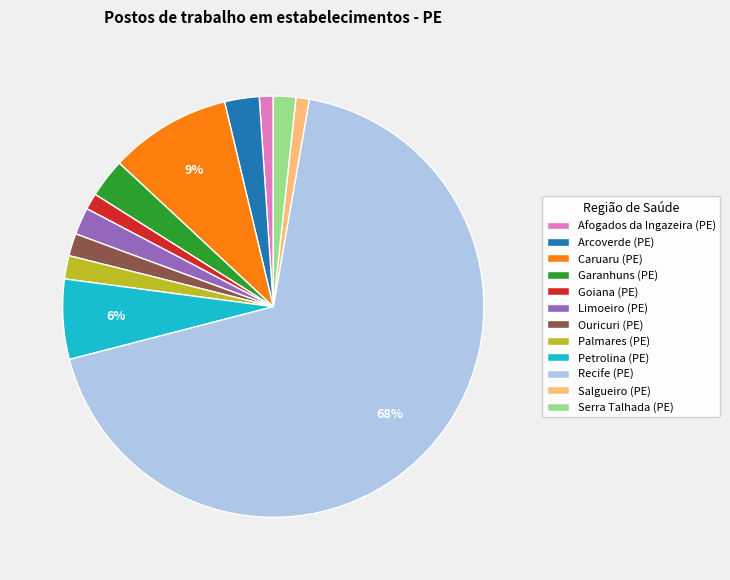

Is it true that Afogados da Ingazeira (PE) is 11% of the pie?

False